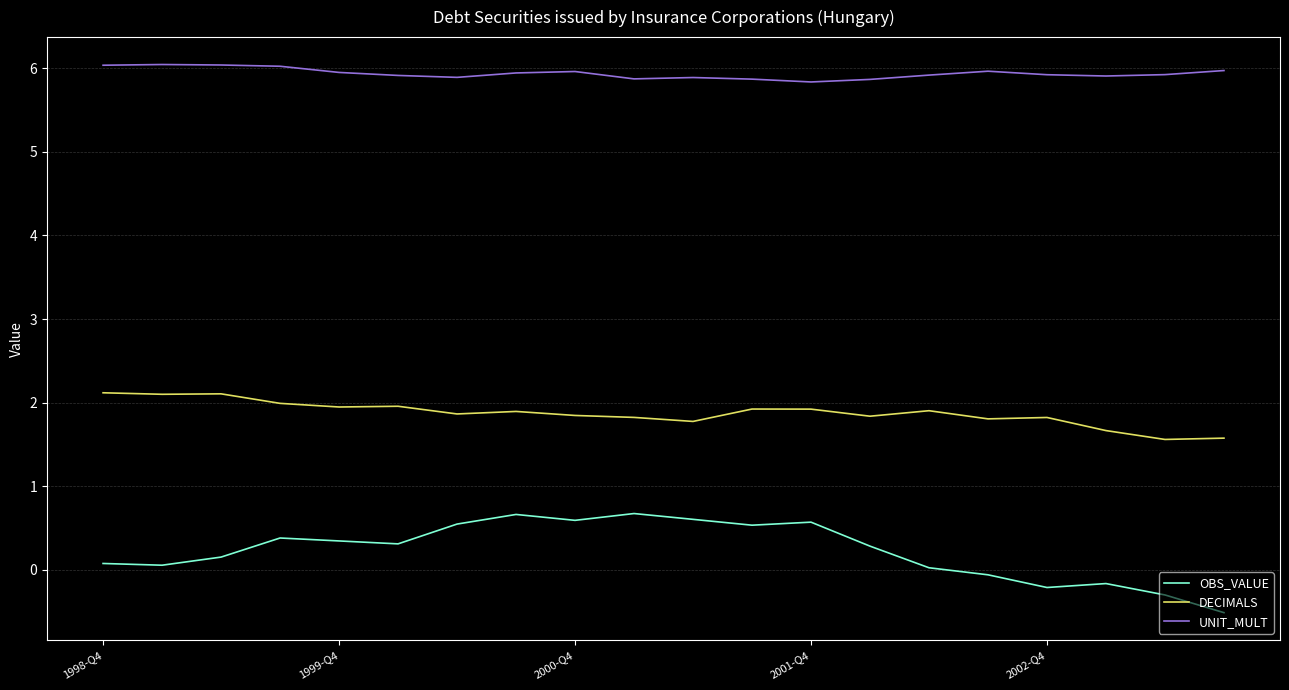

True or false: DECIMALS and OBS_VALUE intersect in this chart.

False